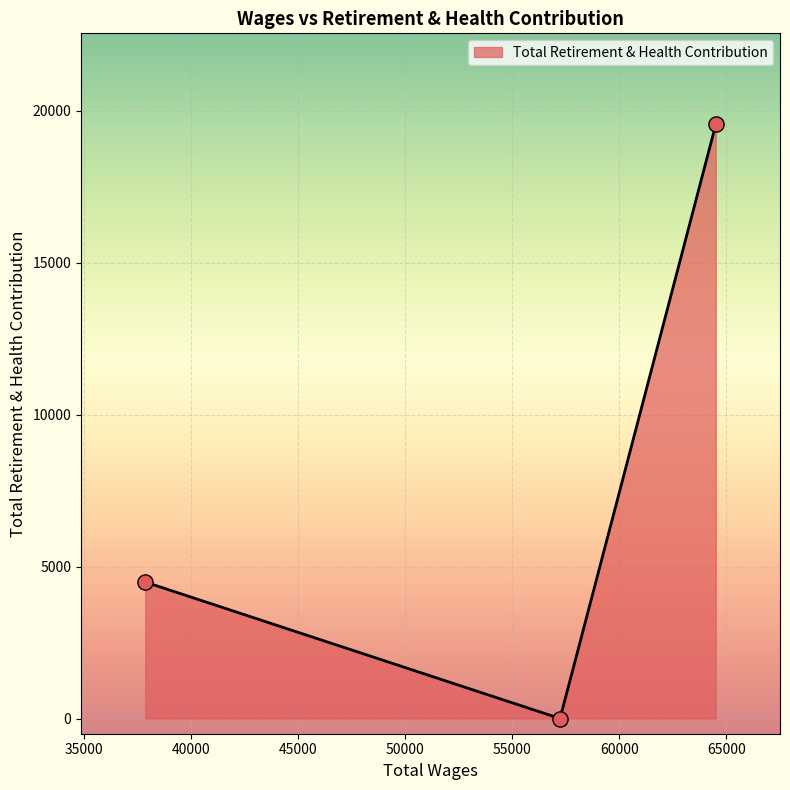

What is the average value?

8013